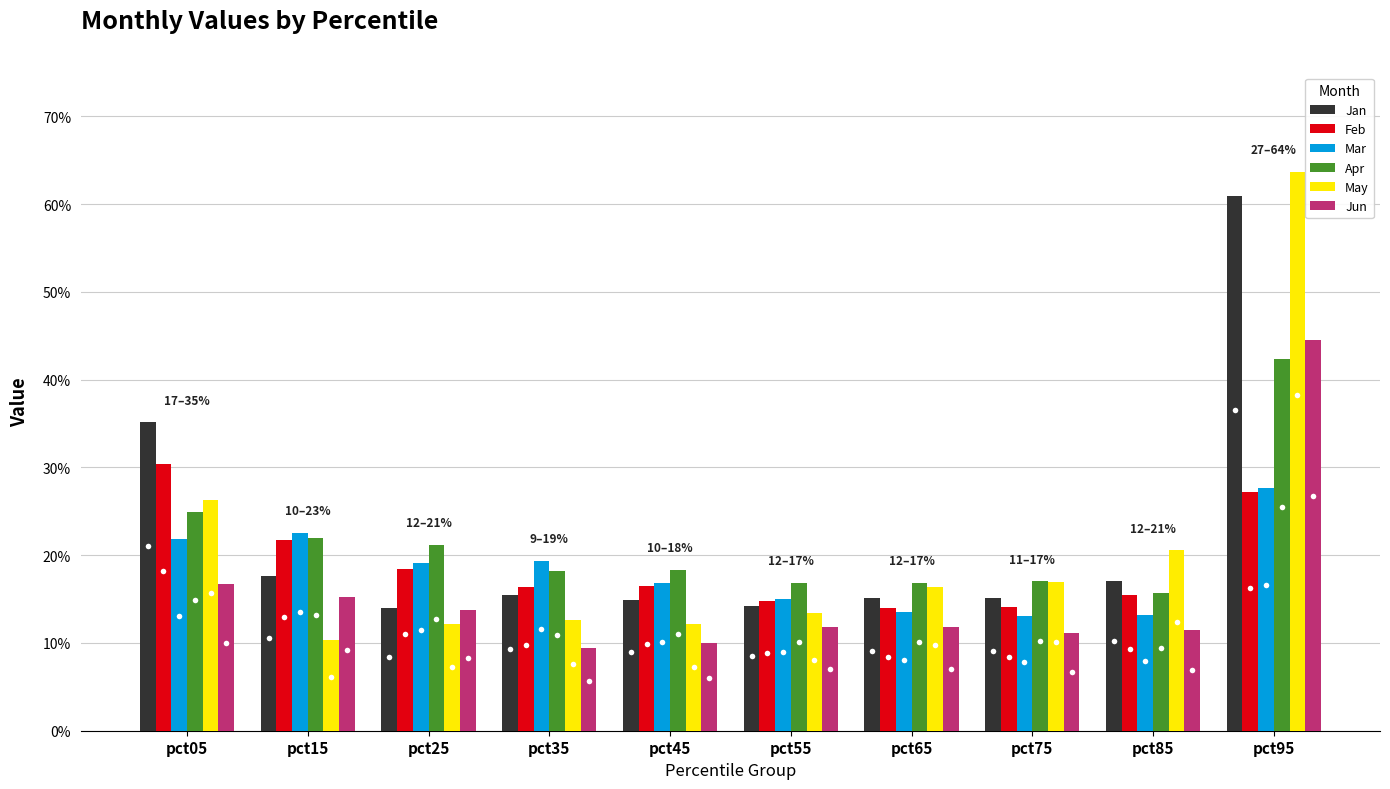

List the series in order of their peak value, highest first.

May, Jan, Jun, Apr, Feb, Mar